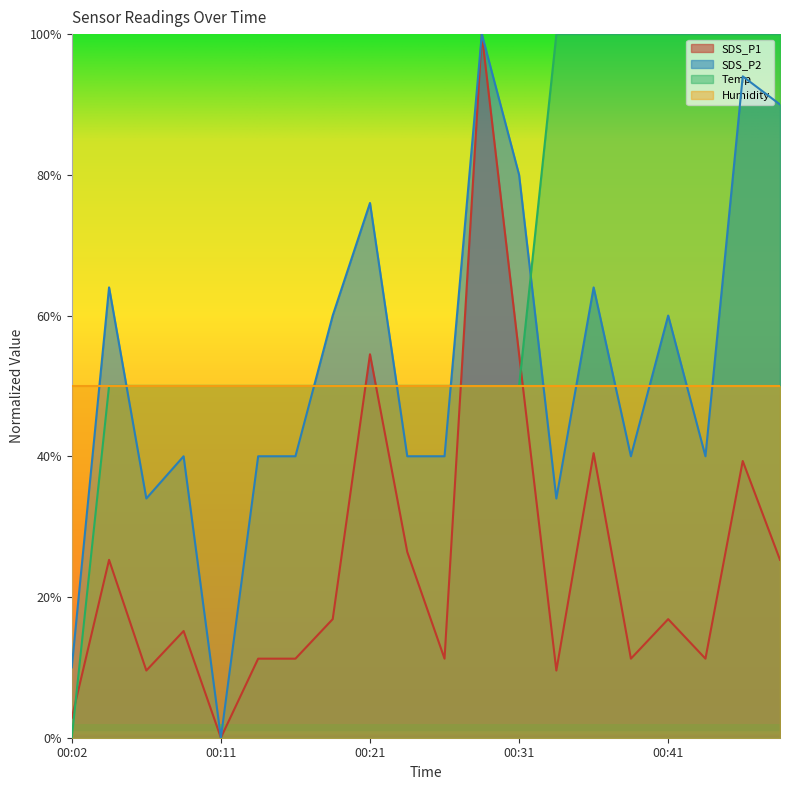

Between 00:41 and 00:07, which is larger?

00:41